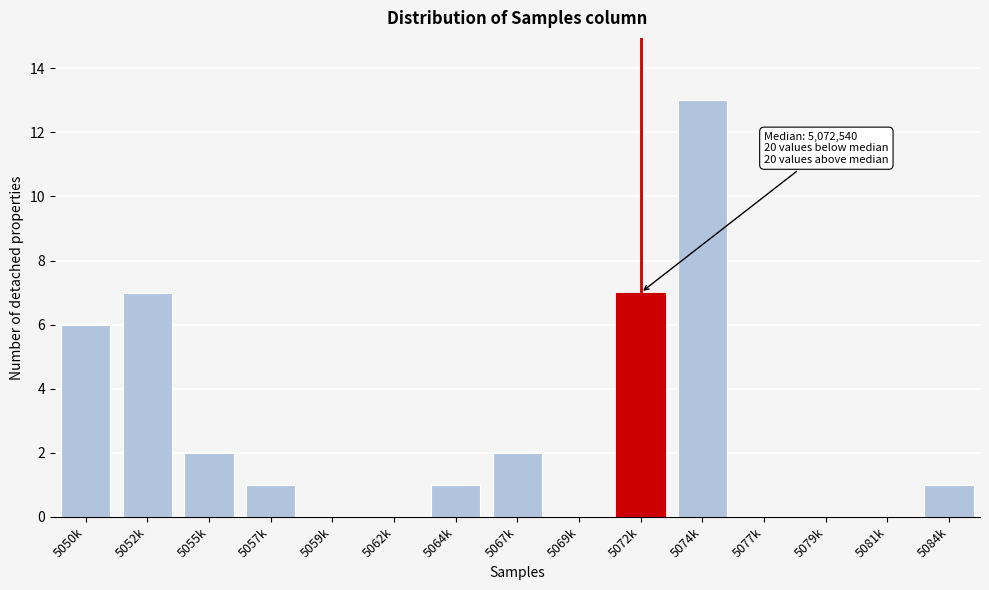

Reading left to right, what are all the values shown in this chart?

5050k=6	5052k=7	5055k=2	5057k=1	5059k=0	5062k=0	5064k=1	5067k=2	5069k=0	5072k=7	5074k=13	5077k=0	5079k=0	5081k=0	5084k=1